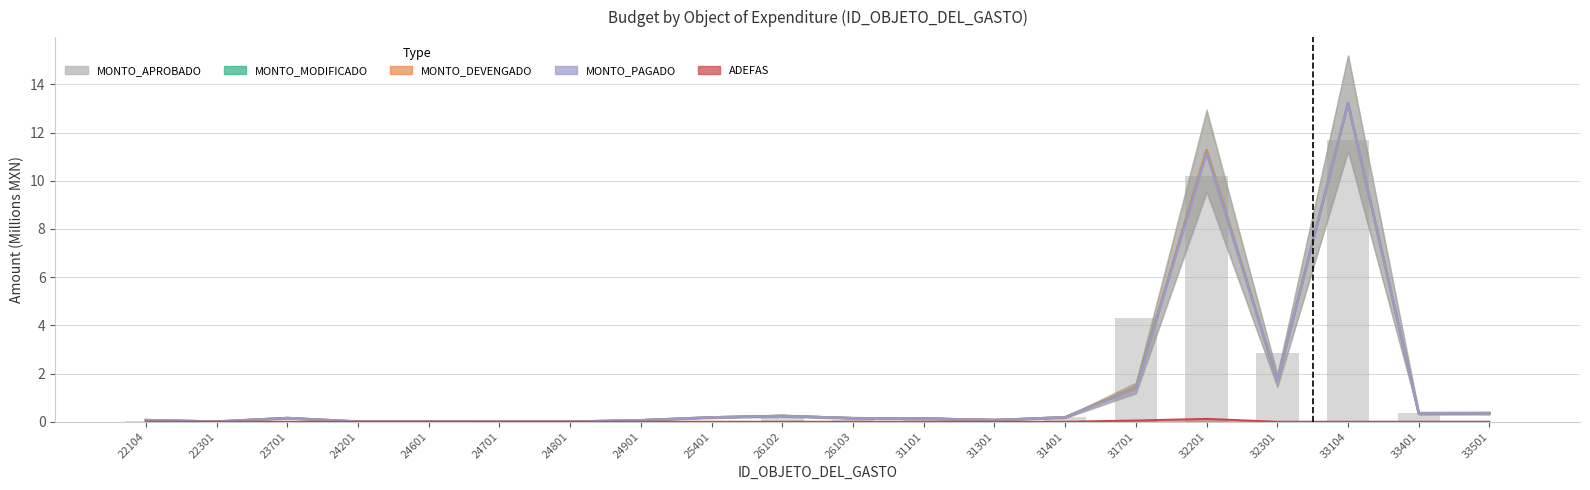

Are the bars grouped side by side (vs. stacked)?

Yes